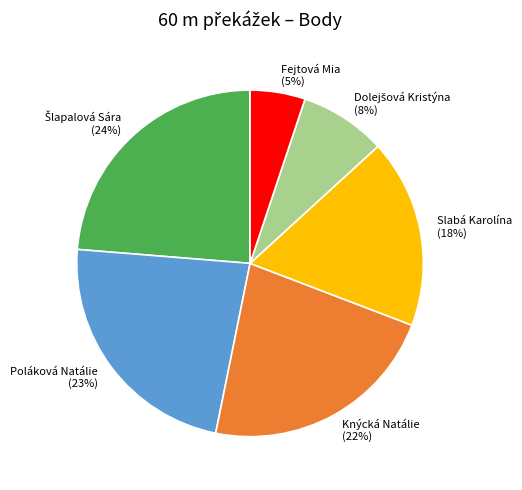

How many slices are in this pie chart?

6